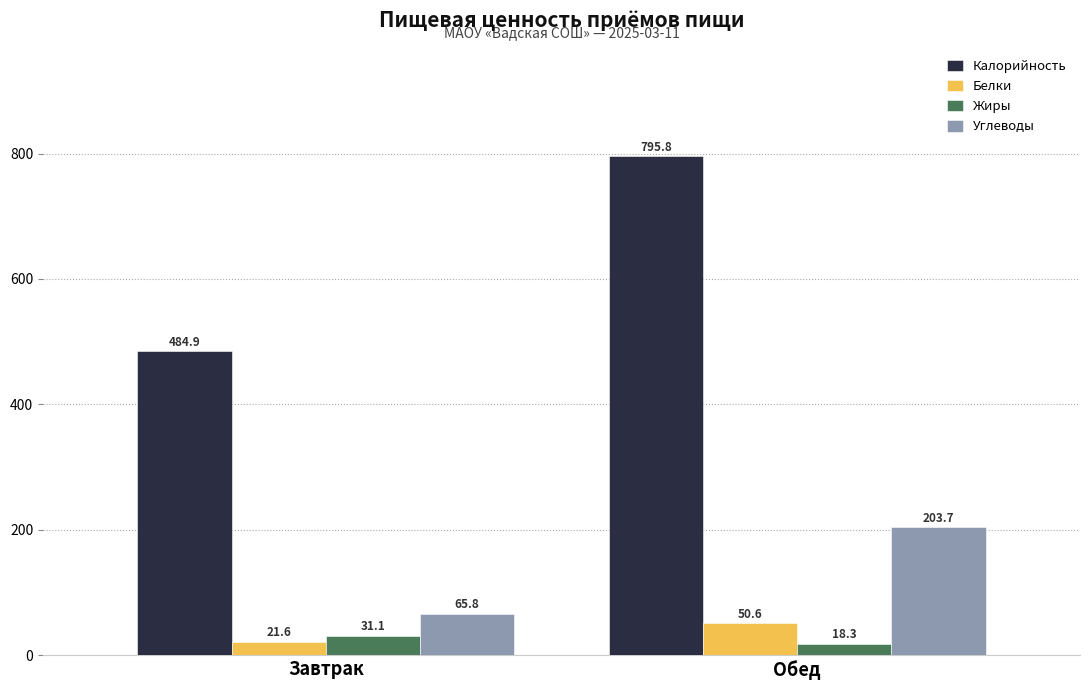

Are the bars grouped side by side (vs. stacked)?

Yes